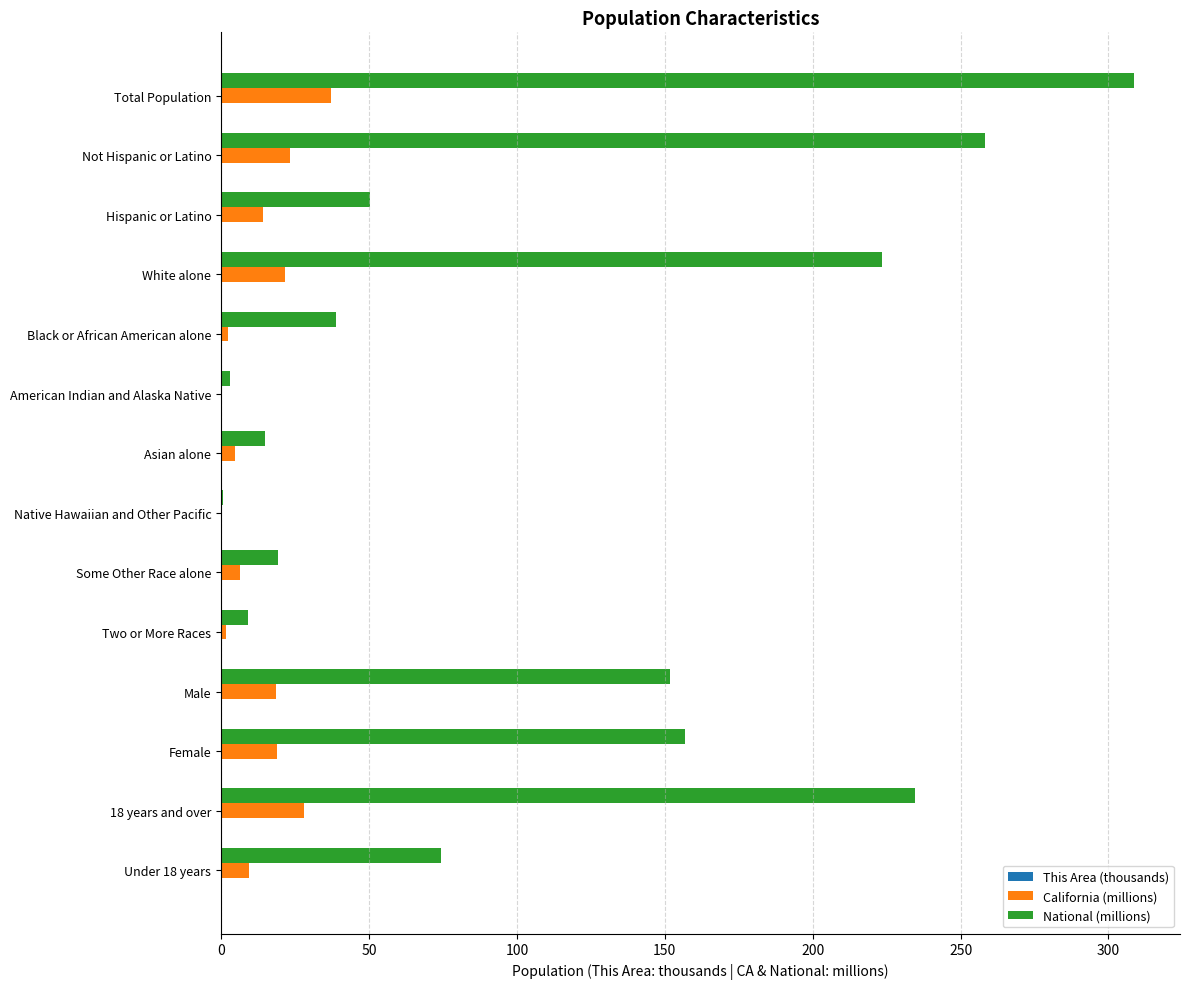

True or false: National (millions) has a value of 86.6 at Hispanic or Latino.

False